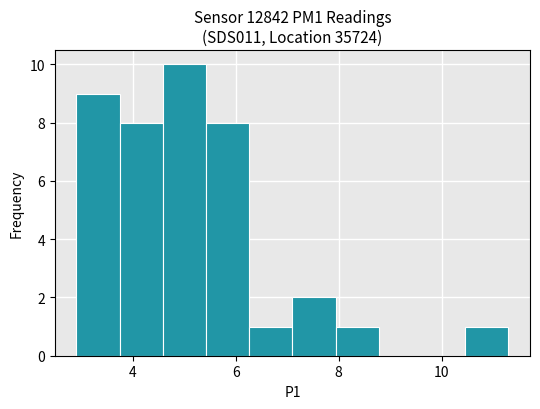

Over which range of the x-axis is the bar tallest?

4.58 to 5.42